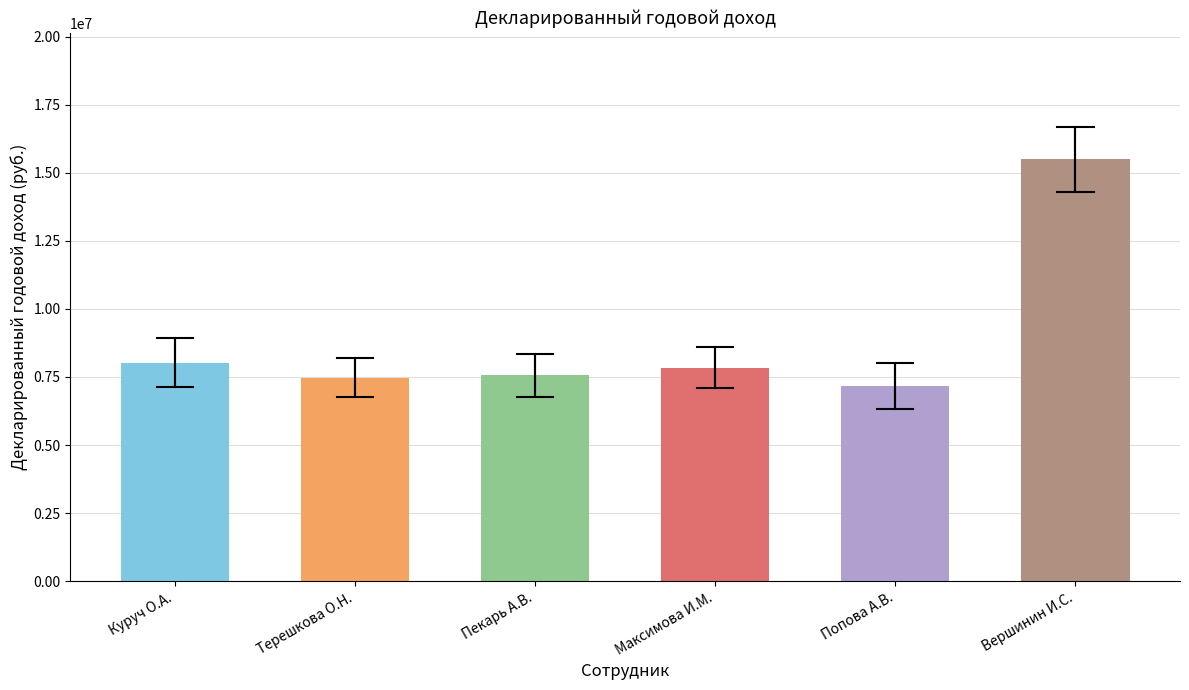

What is the difference between the second highest and minimum values?

852302.2